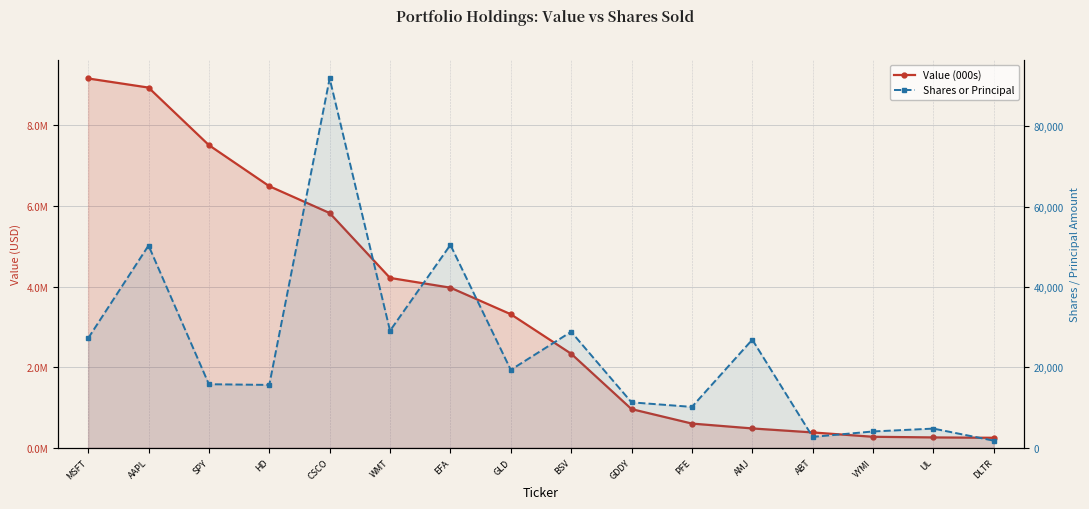

What is the smallest value displayed?

1759